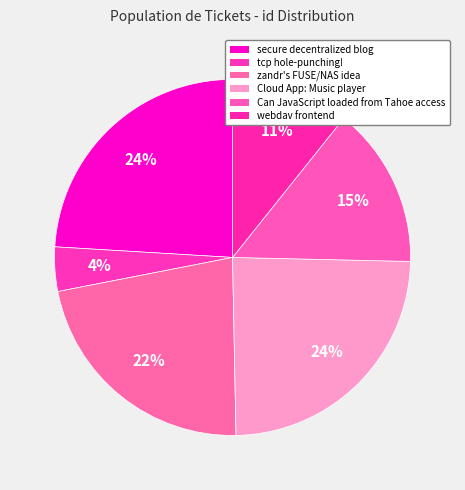

How many slices are in this pie chart?

6